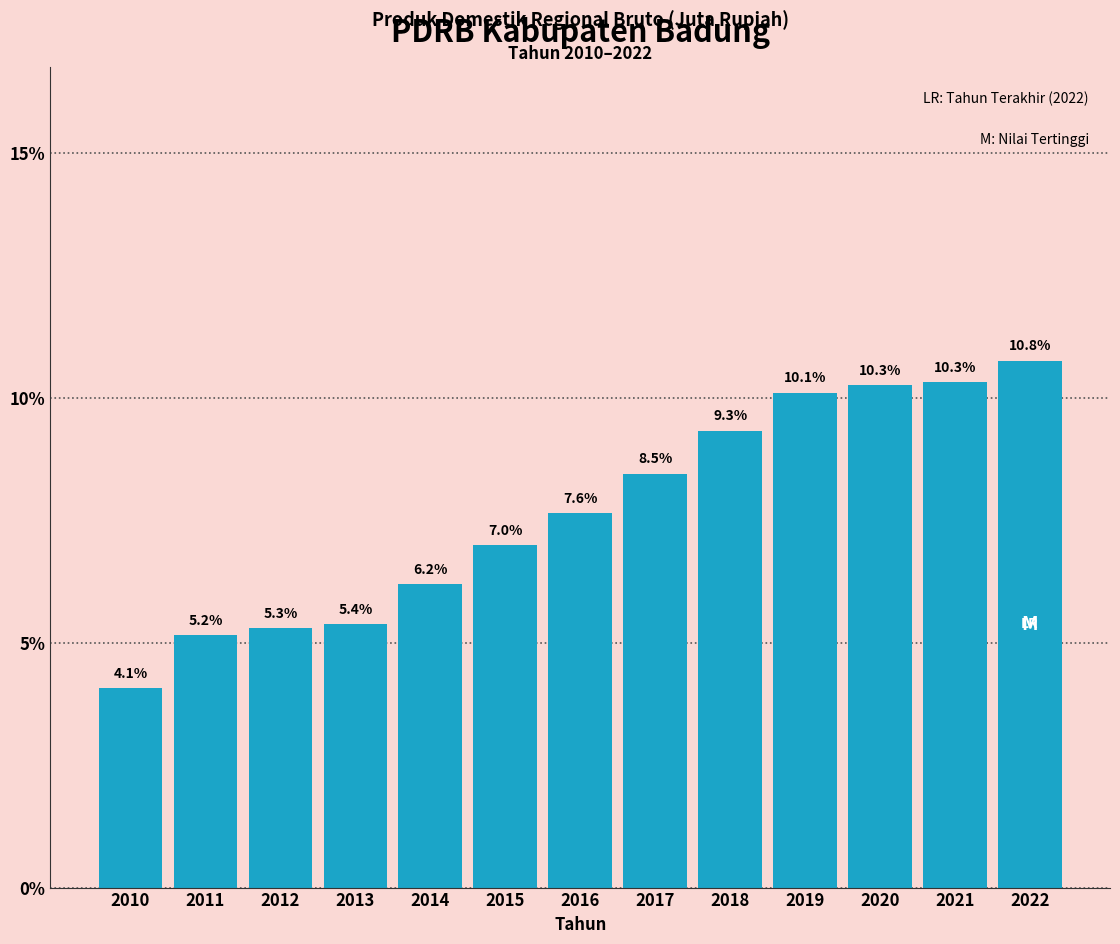

Reading right to left, transcribe all the data shown in this chart.

10.8	10.3	10.3	10.1	9.3	8.5	7.6	7.0	6.2	5.4	5.3	5.2	4.1